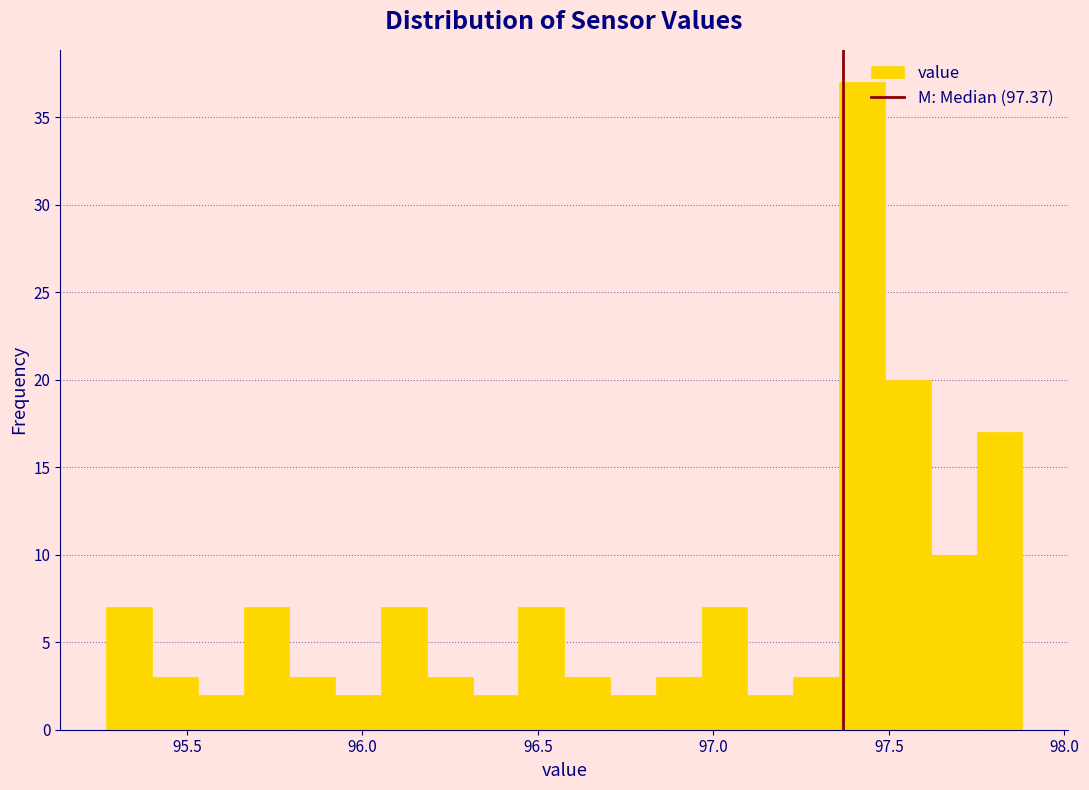

Around what value on the x-axis is the tallest bar? Give the approximate position of its centre, as read against the axis.

97.40